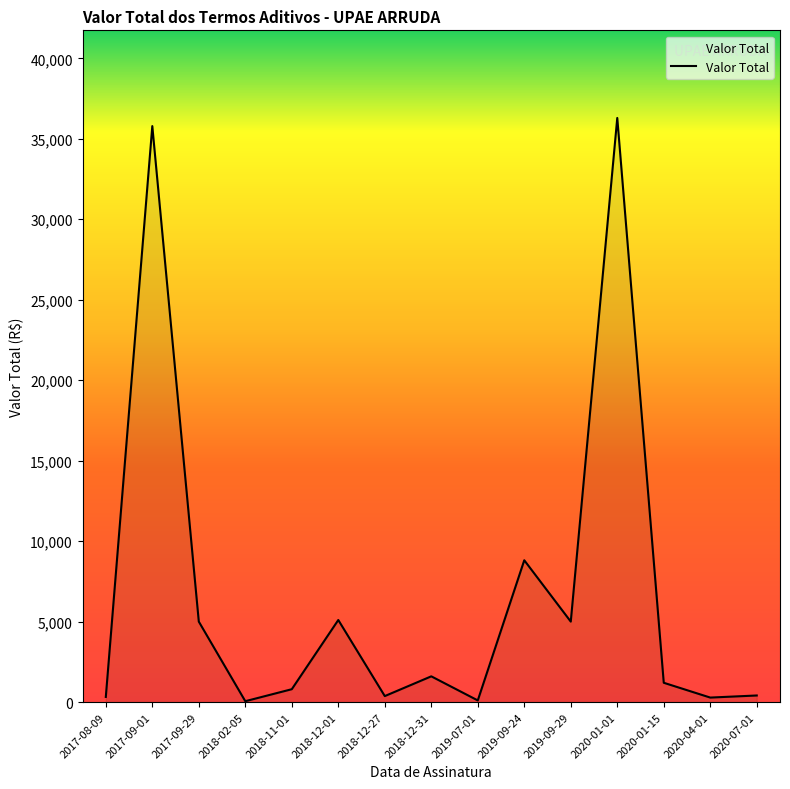

The value at 2020-01-01 is 24978.4. True or false?

False